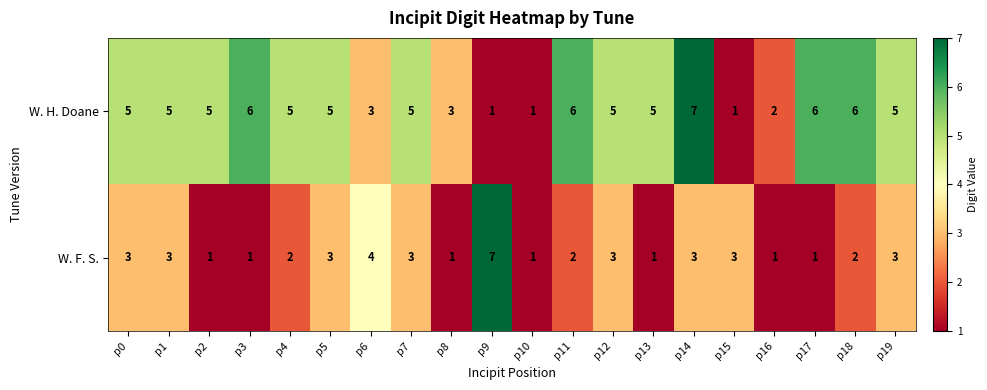

What is the difference between the W. H. Doane values at p14 and p10?

6